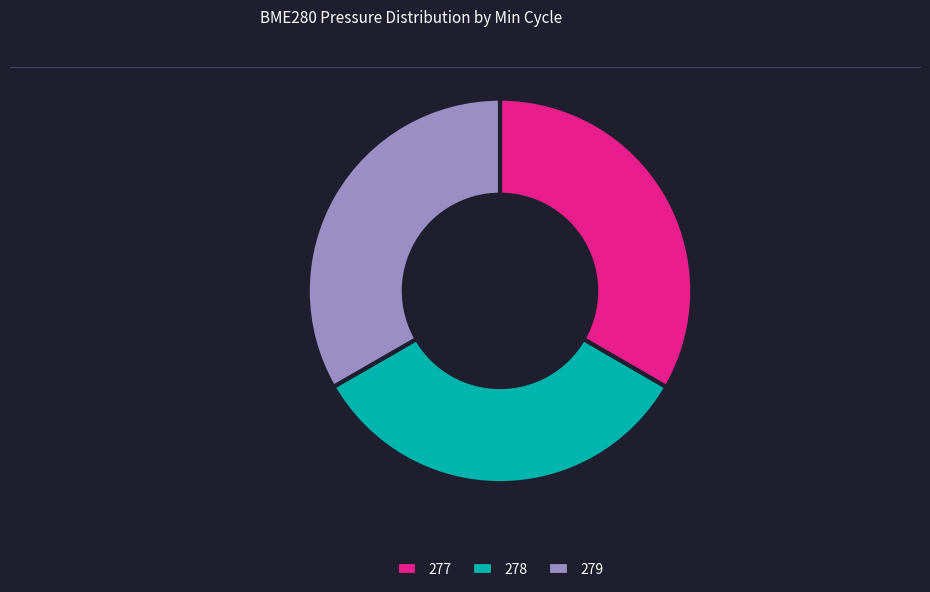

Is 277 the majority of the pie?

No